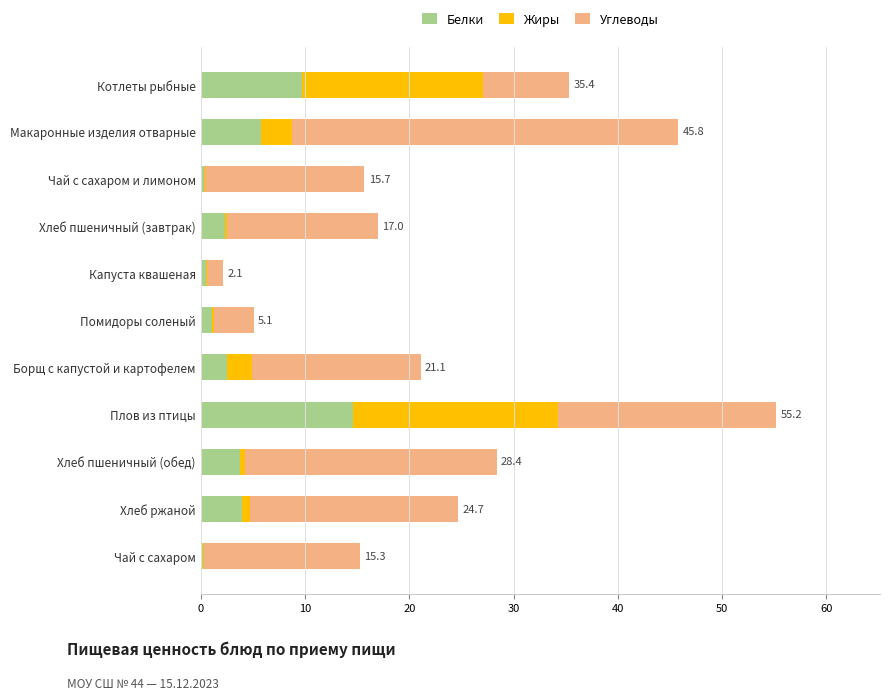

At which label does Белки reach its peak?

Плов из птицы